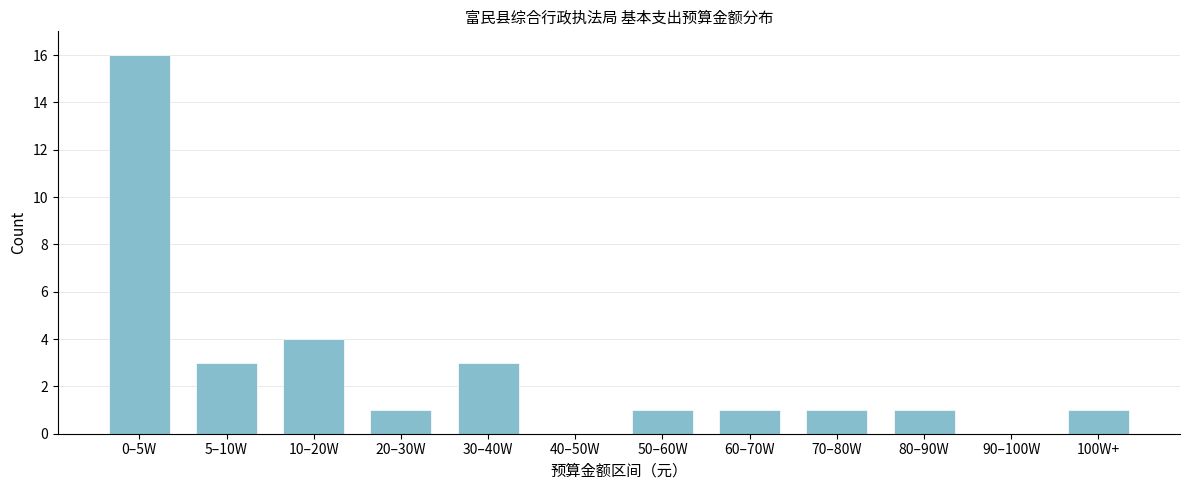

Which has a higher value, 60–70W or 0–5W?

0–5W